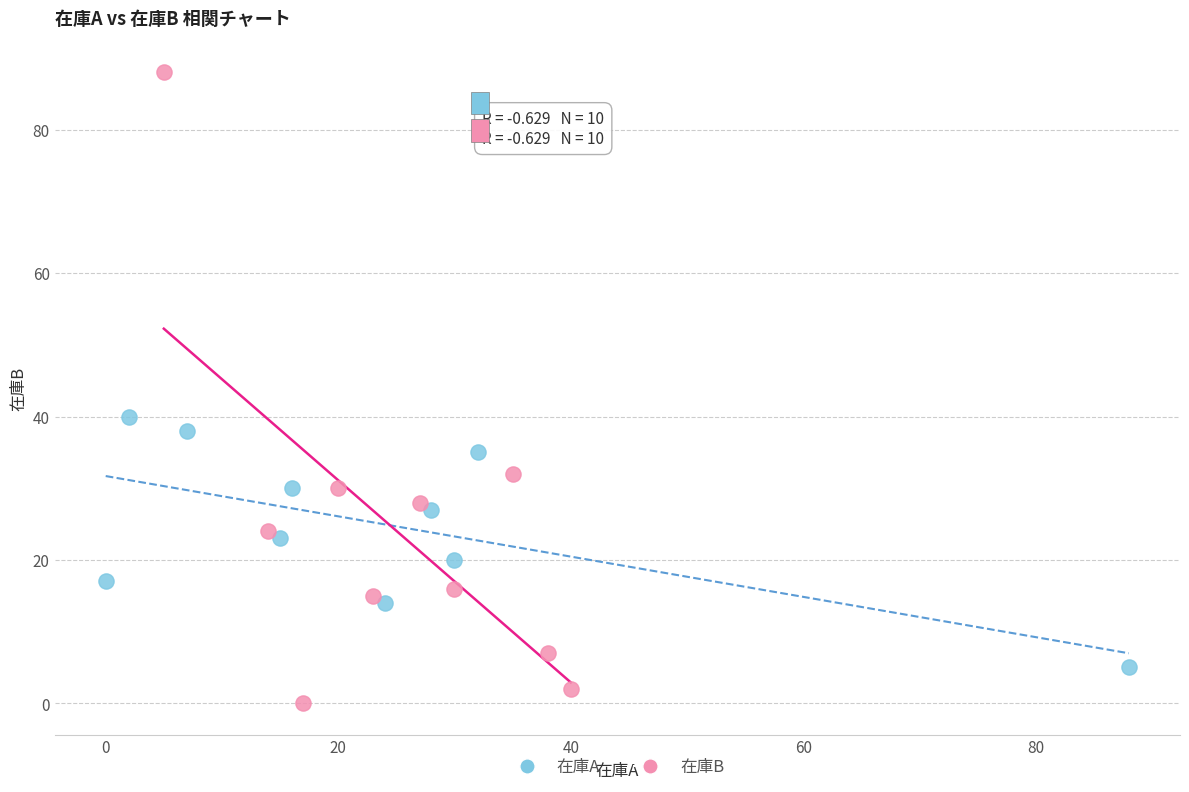

What are all the series names shown in the legend?

在庫A, 在庫B